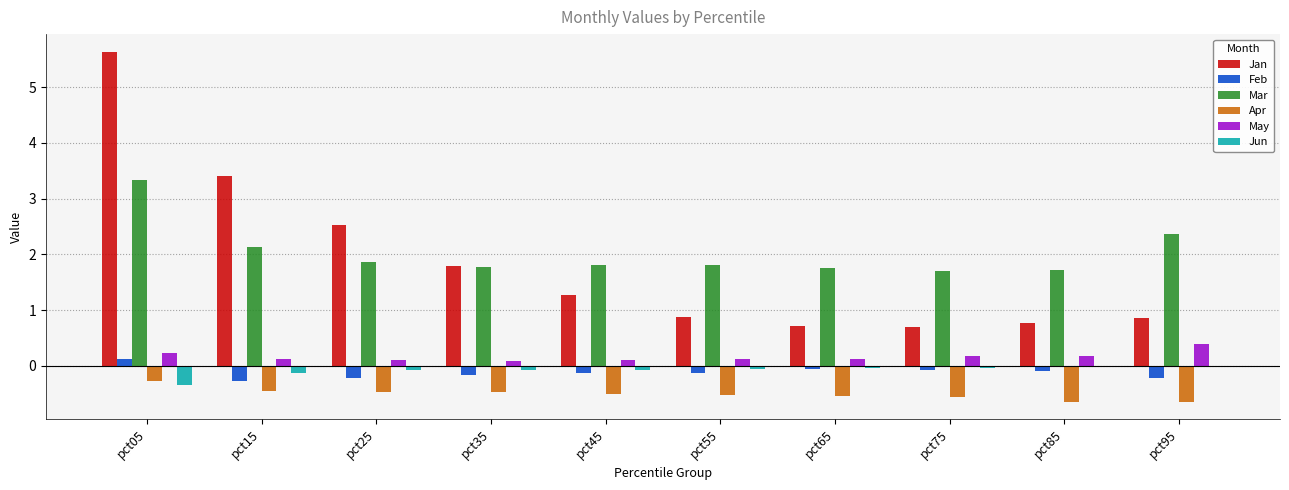

What is the sum of the May values at pct05 and pct95?

0.6